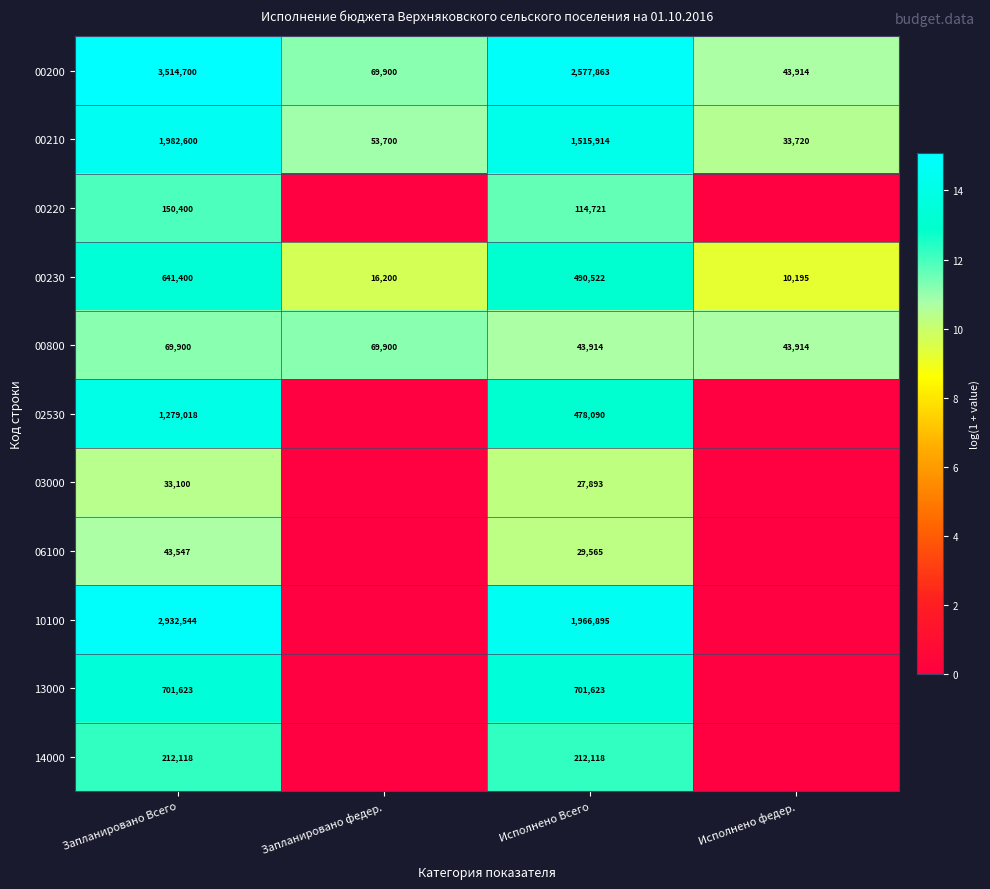

At which label does 00210 reach its minimum?

Исполнено федер.